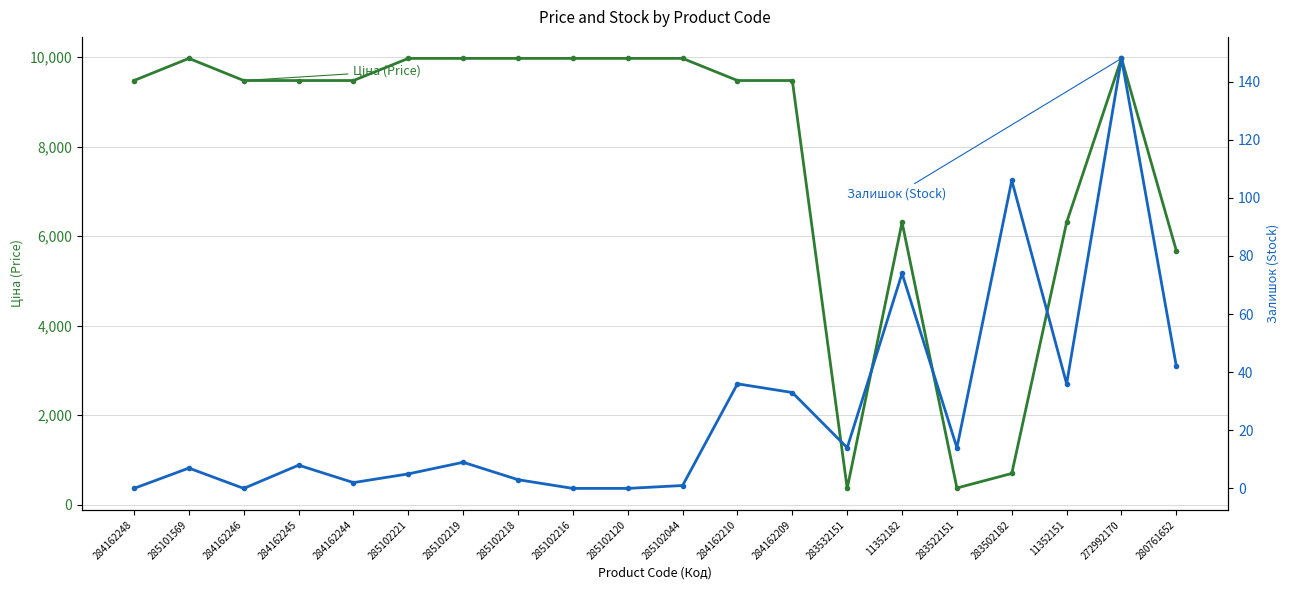

List the series in order of their peak value, lowest first.

Залишок (Stock), Ціна (Price)